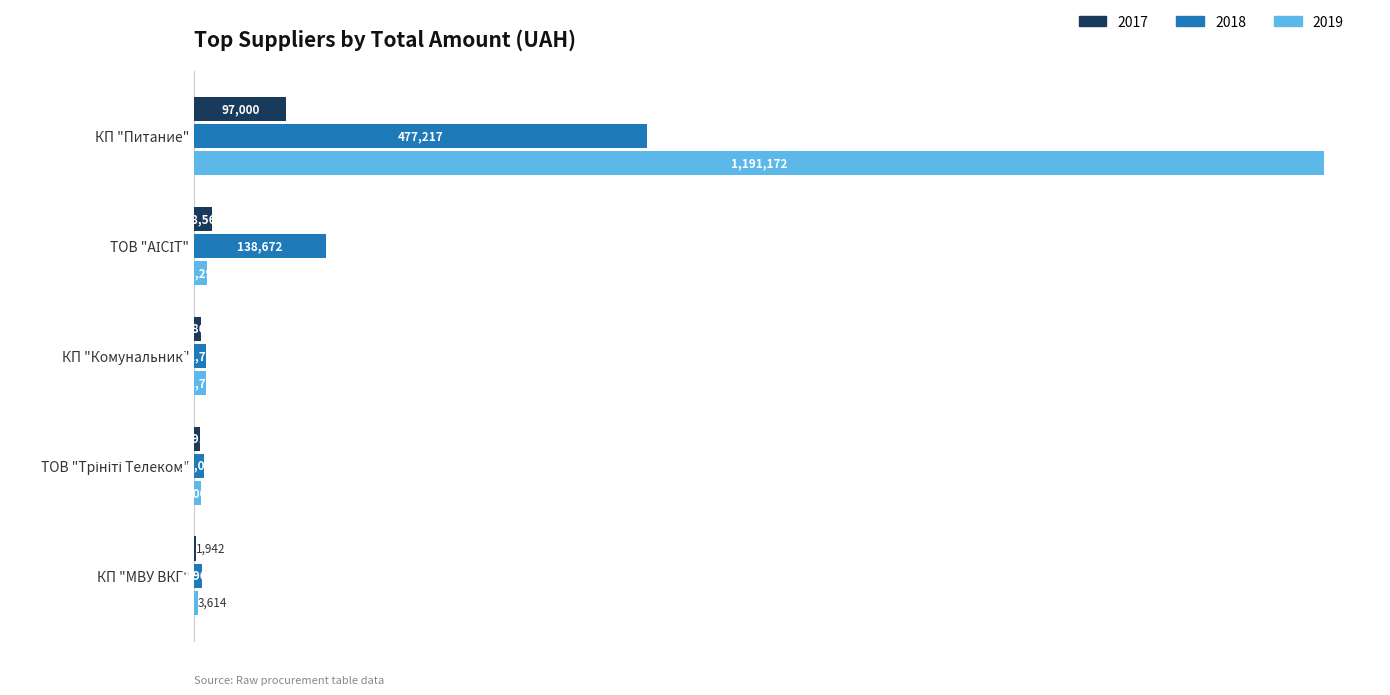

What are all the series names shown in the legend?

2017, 2018, 2019